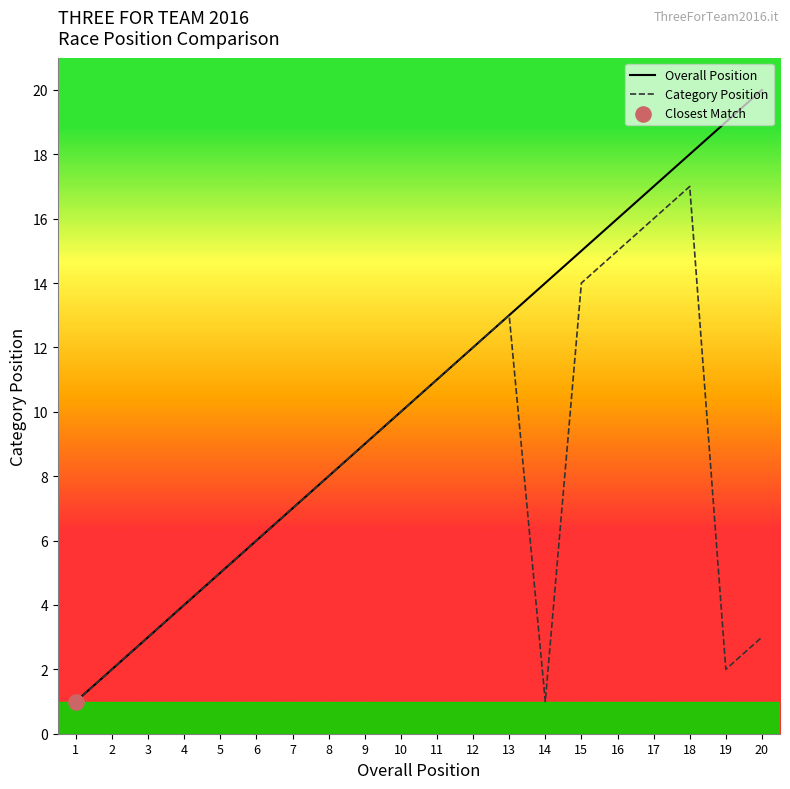

Which series has the widest spread of Y values?

Overall Position